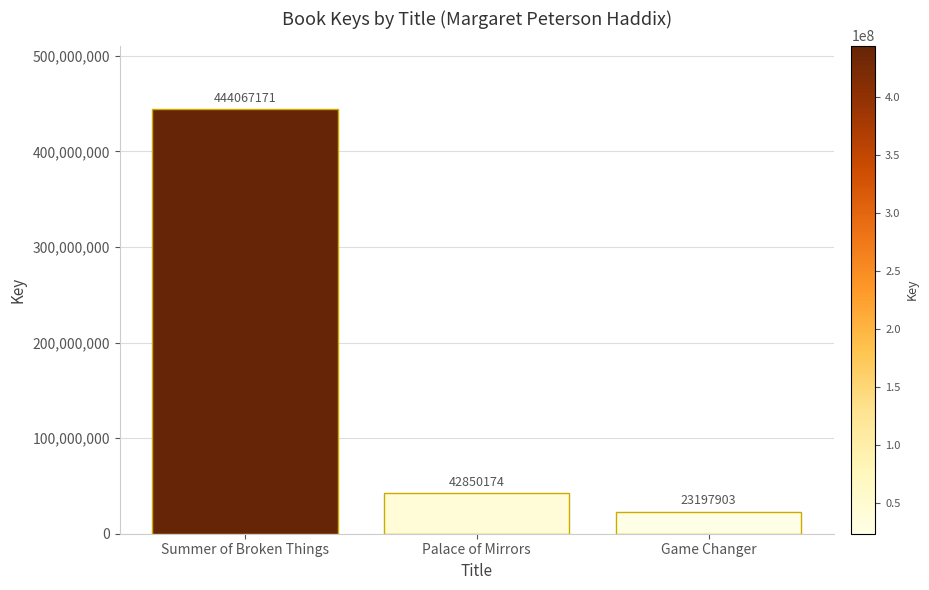

What is the label of the 1st bar from the right?

Game Changer